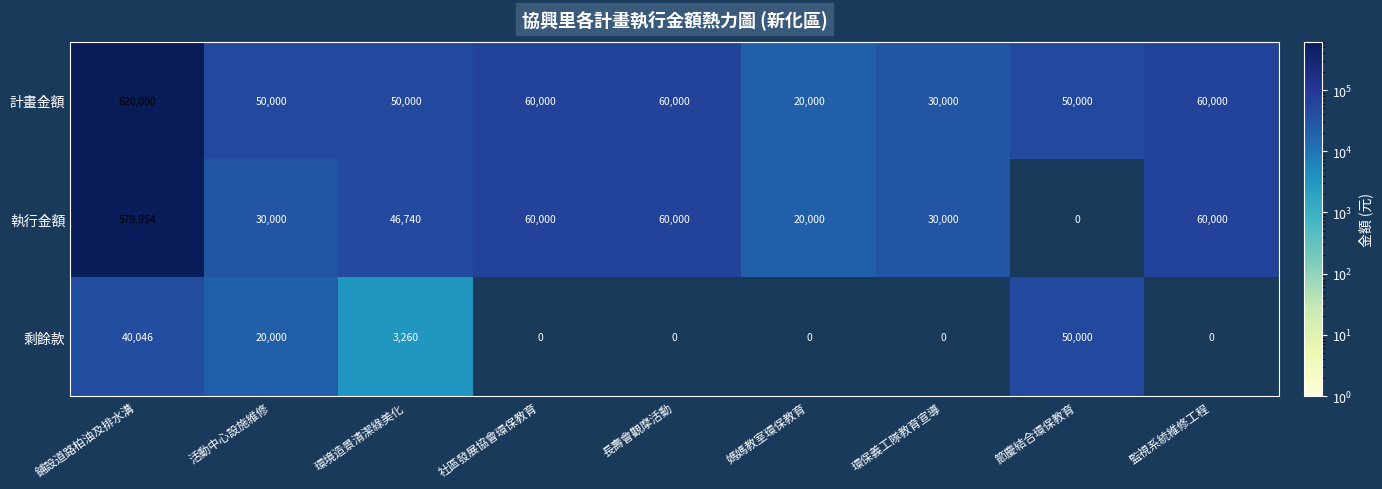

At which label is 剩餘款 closest to 25000?

活動中心設施維修